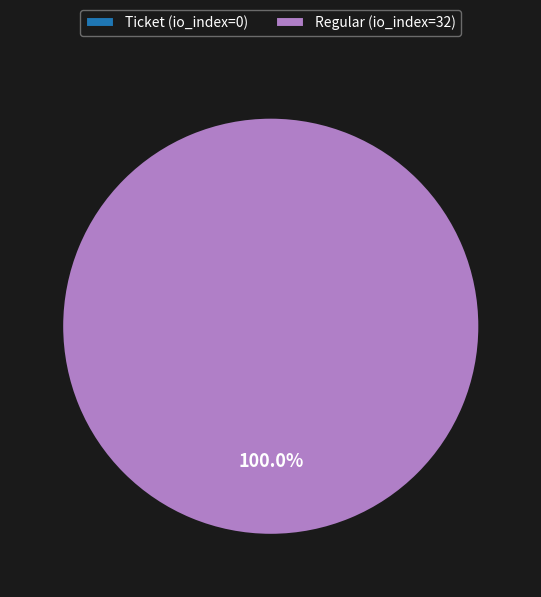

To the nearest percent, what portion does Regular (io_index=32) represent?

100%